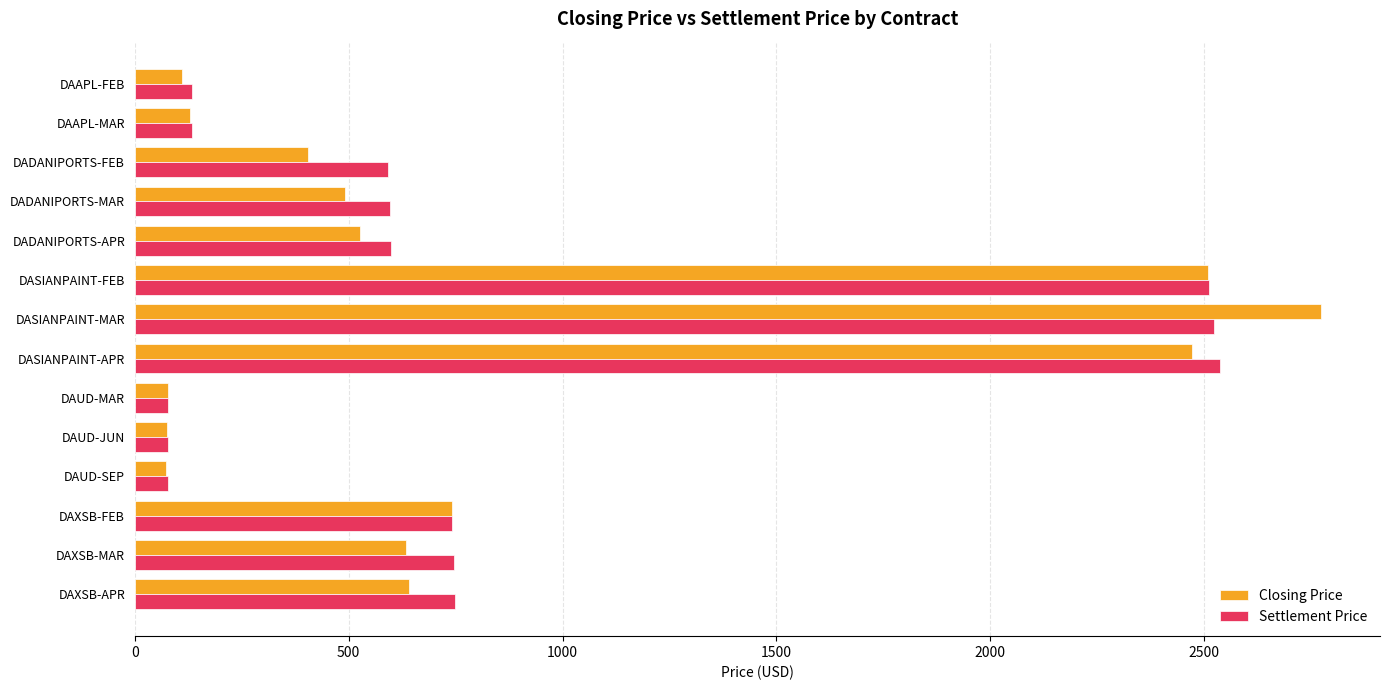

At which category does the chart reach its peak across all series?

DASIANPAINT-MAR